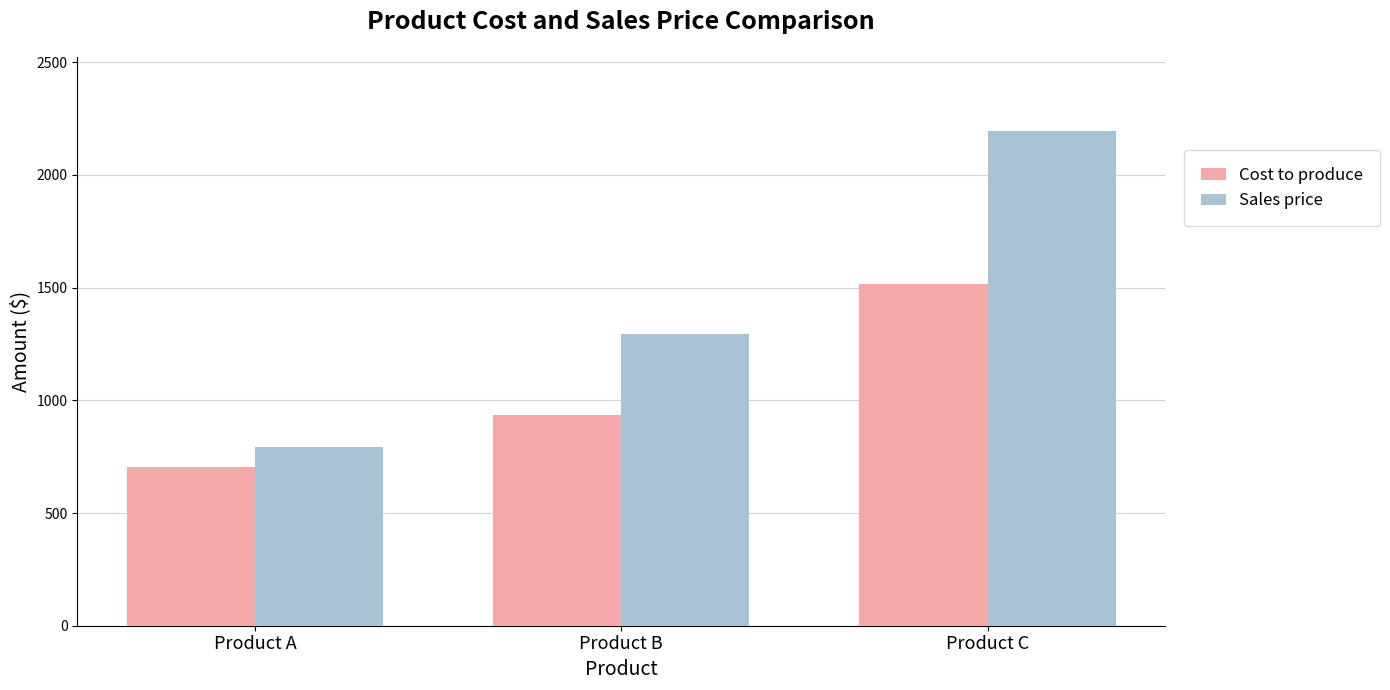

At which category is the sum across all series the highest?

Product C